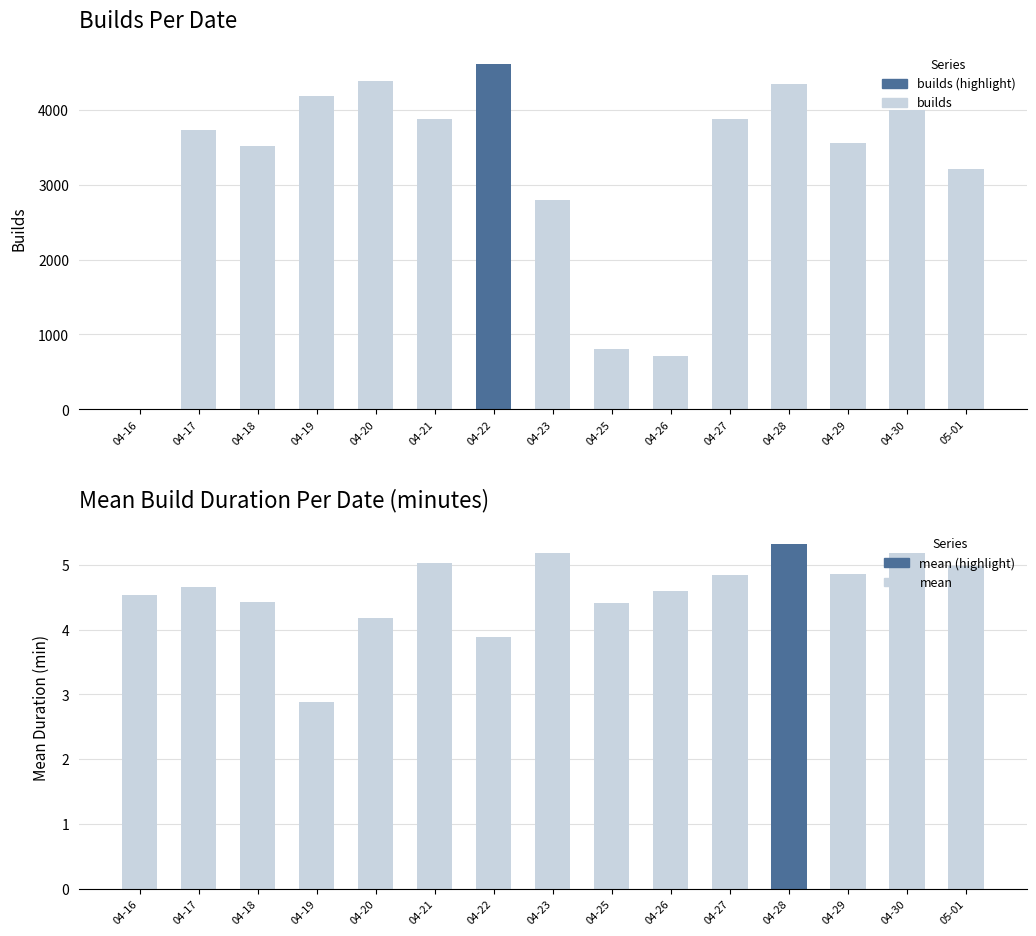

Read the mean value at 04-21.

5.0